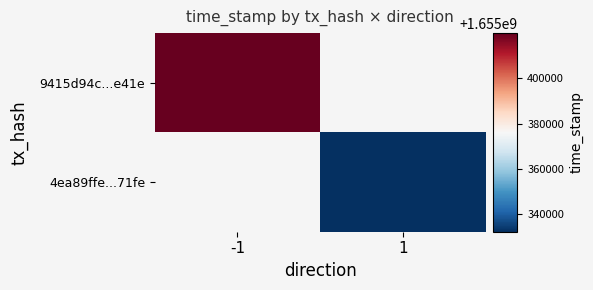

At how many categories does at least one series exceed 1655361624?

1